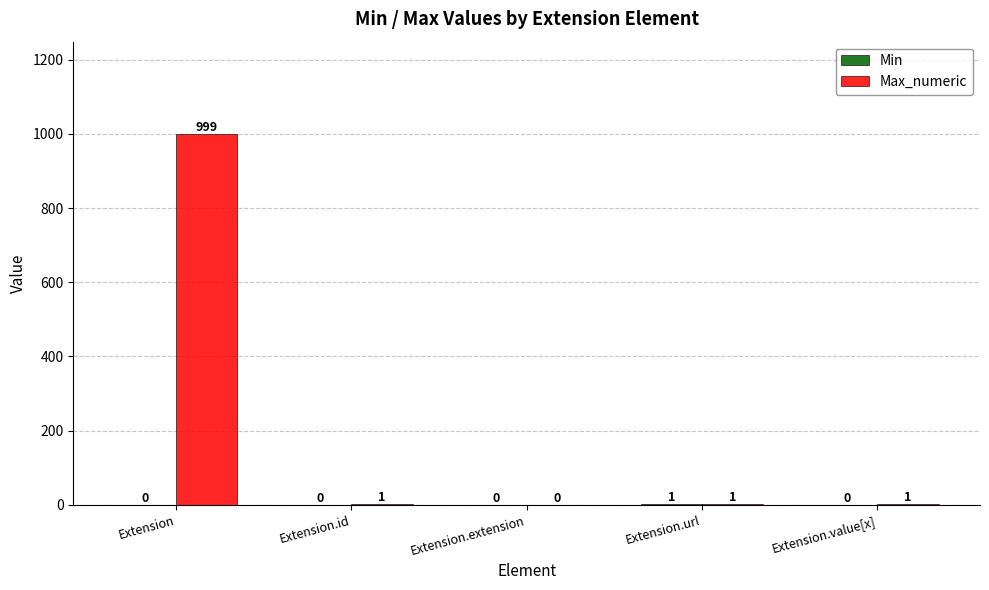

Between Extension.extension and Extension.value[x], which series saw the biggest shift?

Max_numeric